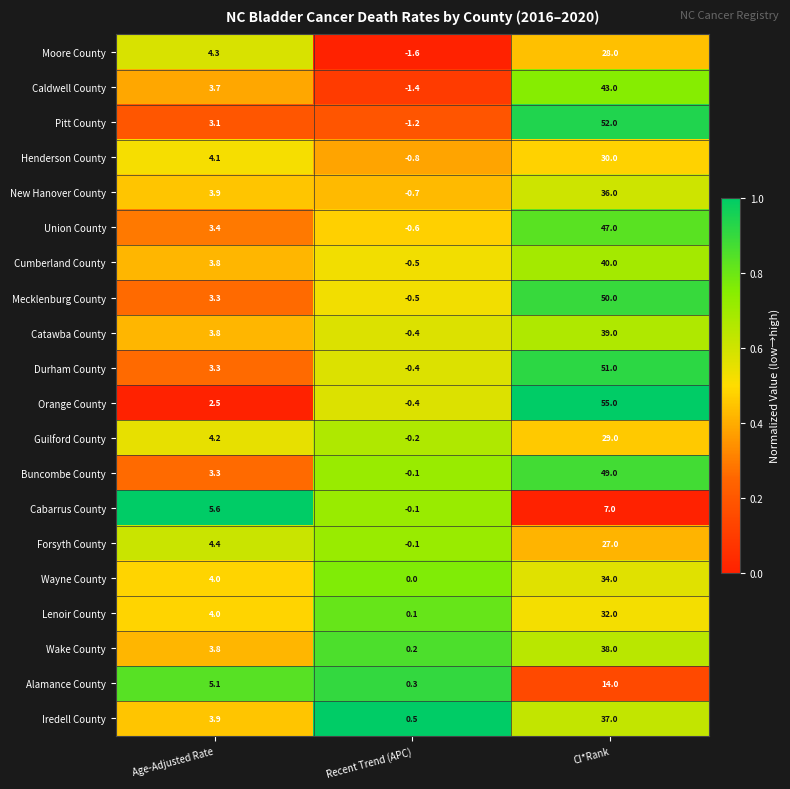

At which category is the sum across all series the highest?

CI*Rank